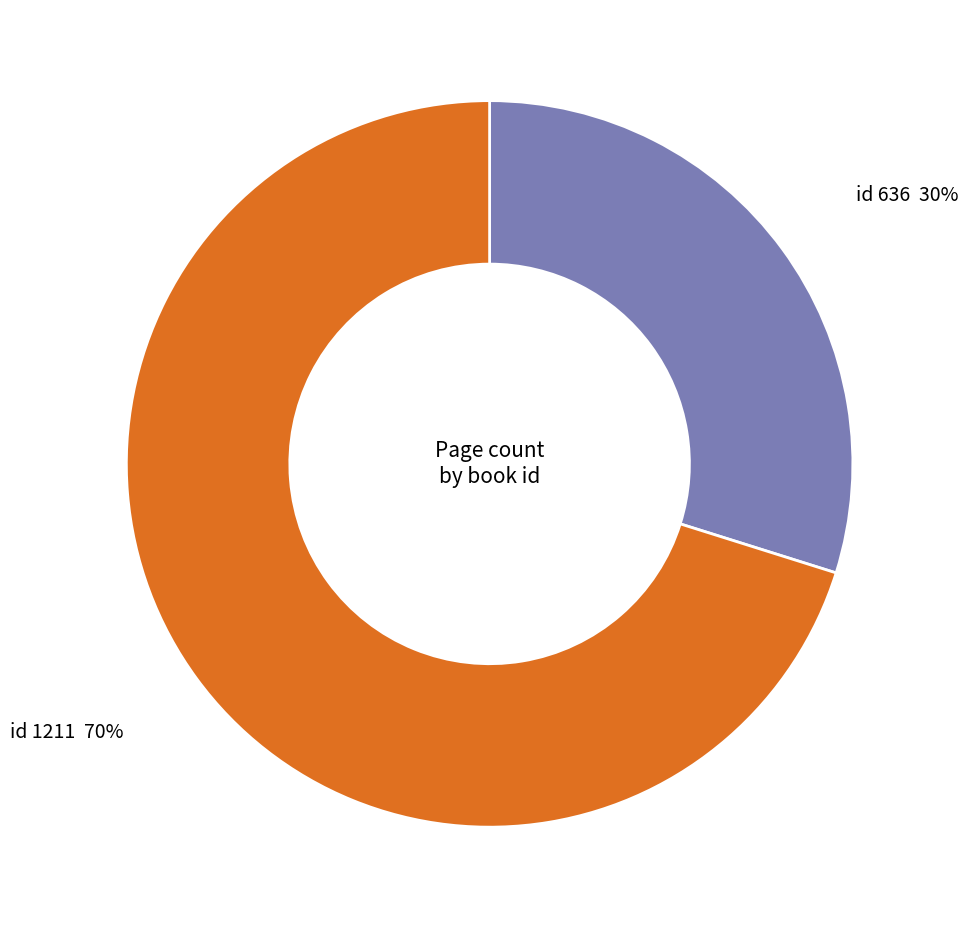

To the nearest percent, what is the difference between the largest and smallest slice percentages?

40%